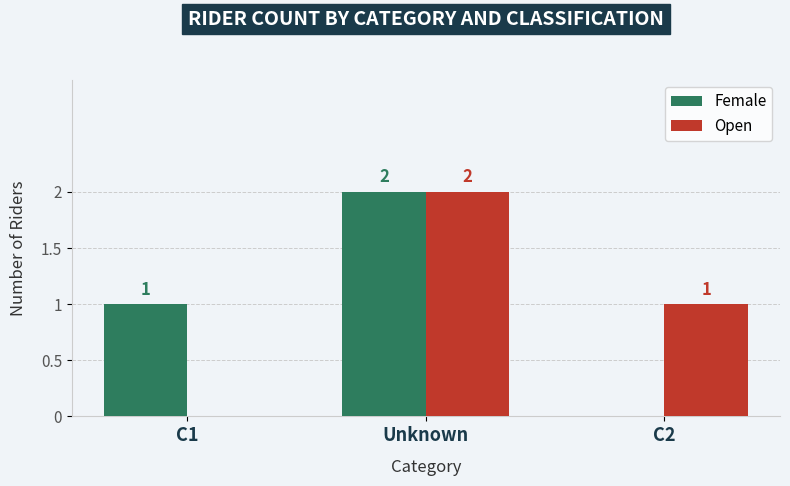

At which category is the sum across all series the highest?

Unknown